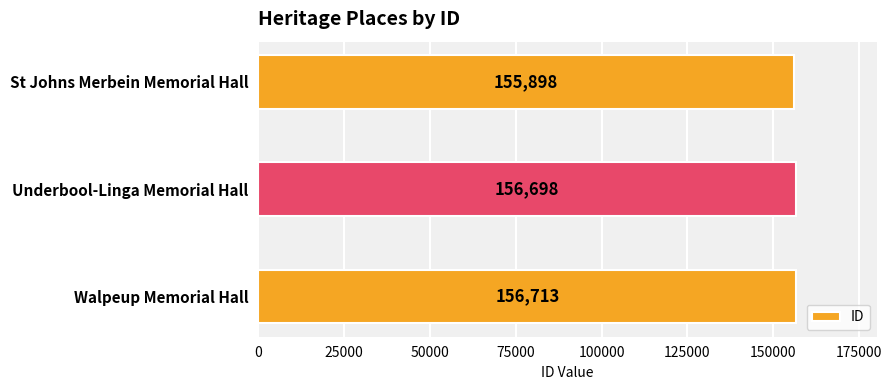

Reading bottom to top, extract all data points from this chart.

Walpeup Memorial Hall=156713	Underbool-Linga Memorial Hall=156698	St Johns Merbein Memorial Hall=155898